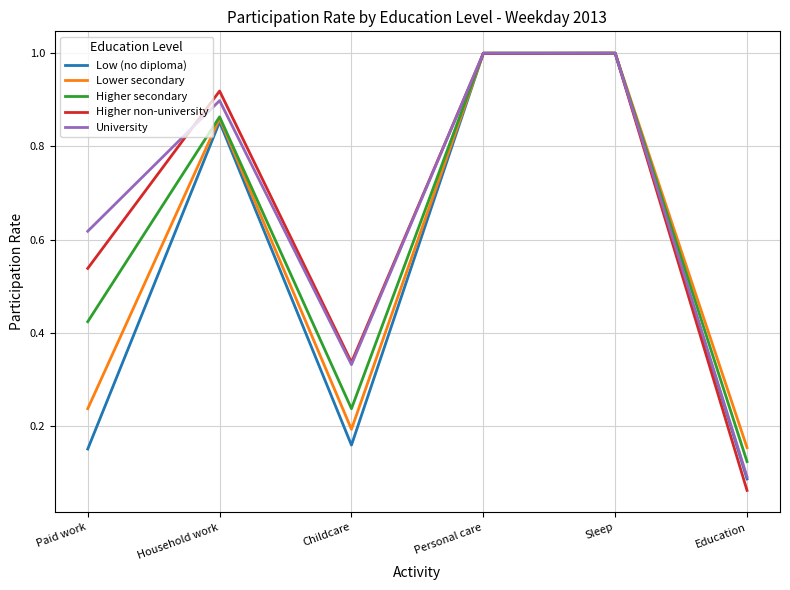

Which category has the lowest value in the Higher non-university series?

Education